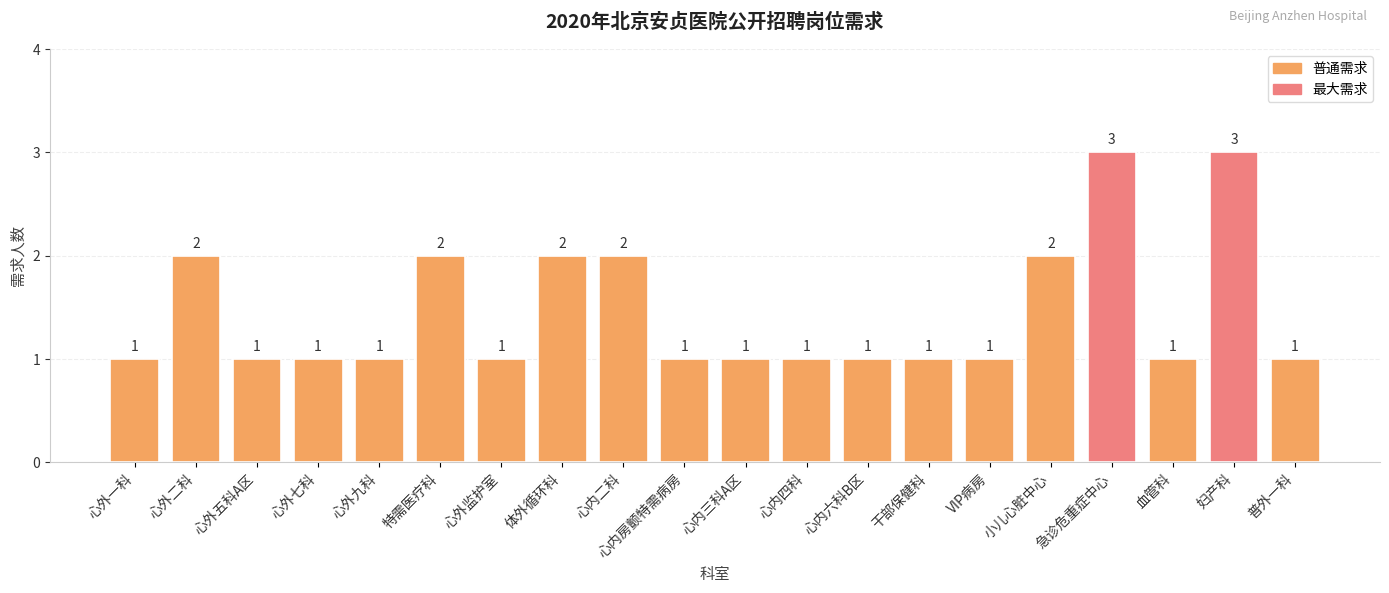

What is the label of the 6th bar from the left?

特需医疗科